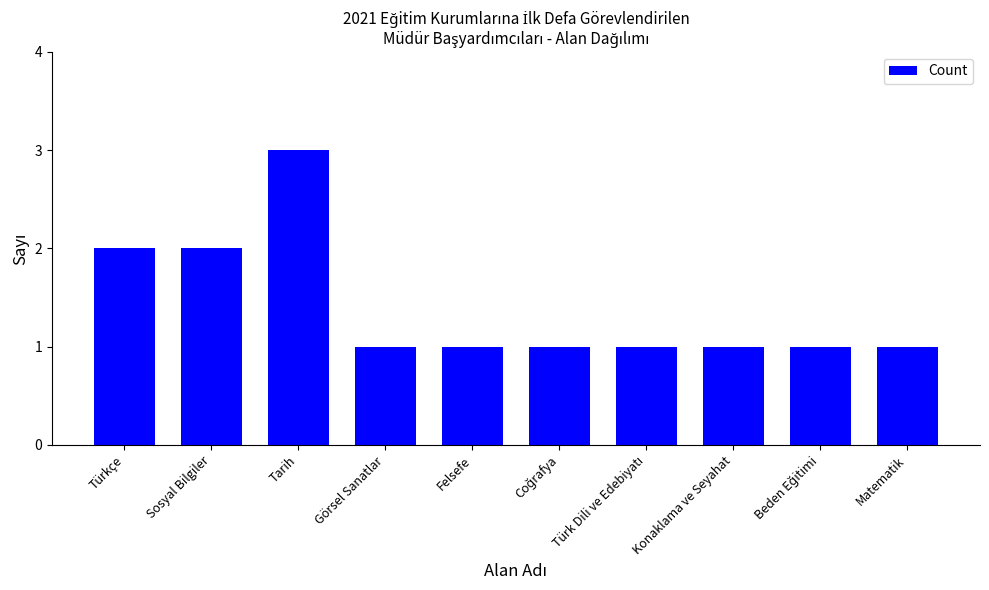

What is the minimum value shown in the chart?

1